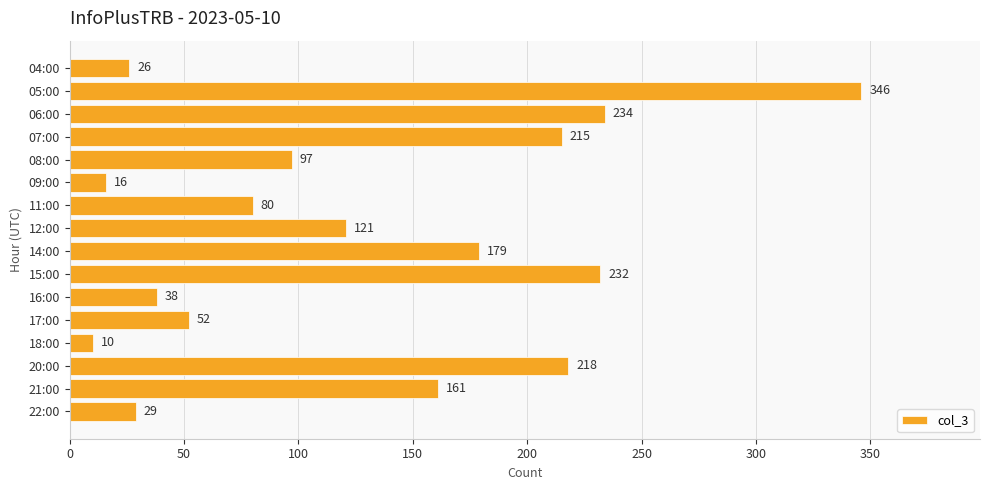

What is the difference between the maximum and minimum values?

336